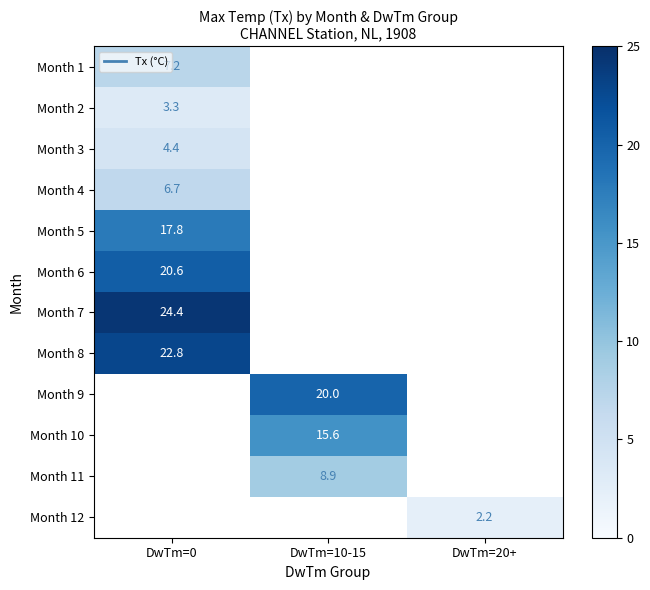

Where does the Month 10 series first go above 15?

DwTm=10-15